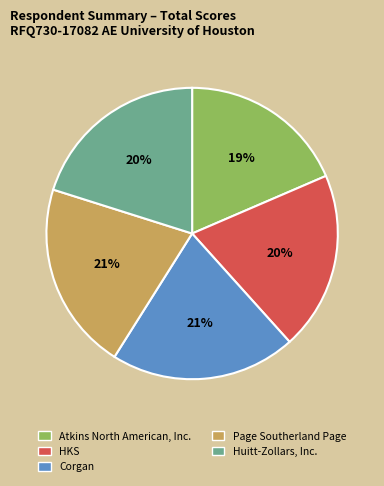

Is HKS the majority of the pie?

No